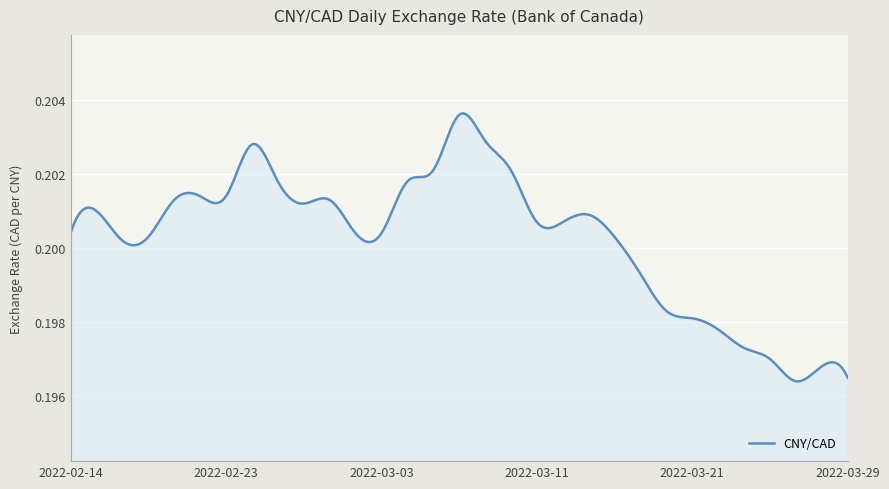

List the labels in order of value, largest first.

2022-03-08, 2022-03-09, 2022-02-24, 2022-03-07, 2022-03-10, 2022-02-25, 2022-03-04, 2022-02-22, 2022-02-23, 2022-02-18, 2022-03-01, 2022-02-28, 2022-02-15, 2022-03-15, 2022-03-11, 2022-03-14, 2022-02-14, 2022-03-02, 2022-03-03, 2022-02-17, 2022-03-16, 2022-02-16, 2022-03-17, 2022-03-18, 2022-03-21, 2022-03-22, 2022-03-23, 2022-03-24, 2022-03-28, 2022-03-29, 2022-03-25